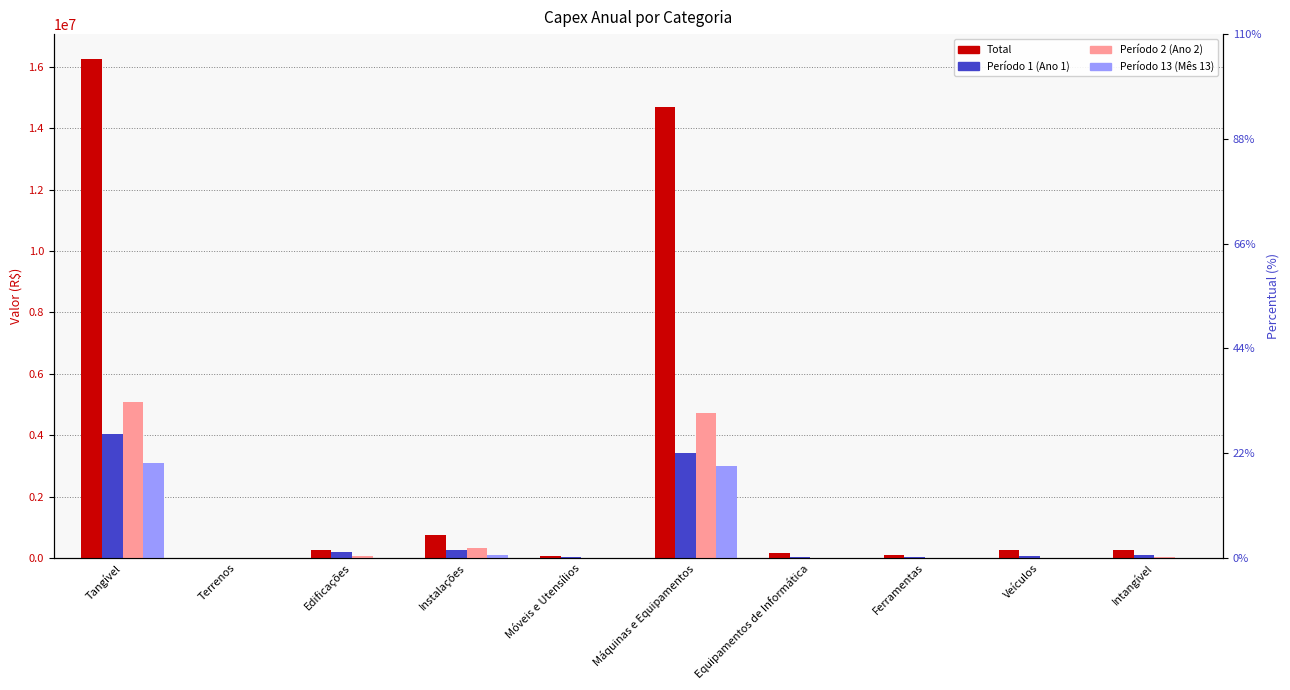

Reading right to left, transcribe all the data shown in this chart.

Total: 259515.5	267078.0	85000.0	144459.2	14697889.9	60840.0	759734.3	249301.8	0.0	16264303.2
Período 1: 89883.2	63590.0	25000.0	42488.0	3425277.7	33800.0	249850.7	197245.2	0.0	4037251.6
Período 2: 13770.0	0.0	0.0	0.0	4716268.8	0.0	328791.0	52056.6	0.0	5097116.4
Período 13: 2550.0	0.0	0.0	0.0	3001072.7	0.0	106465.7	0.0	0.0	3107538.4